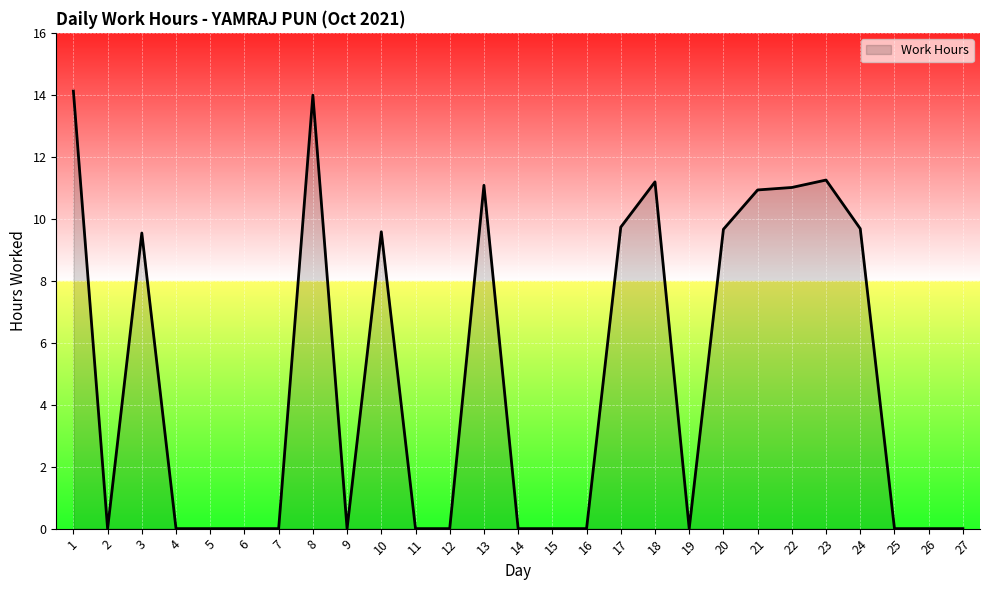

What is the average value?

4.9